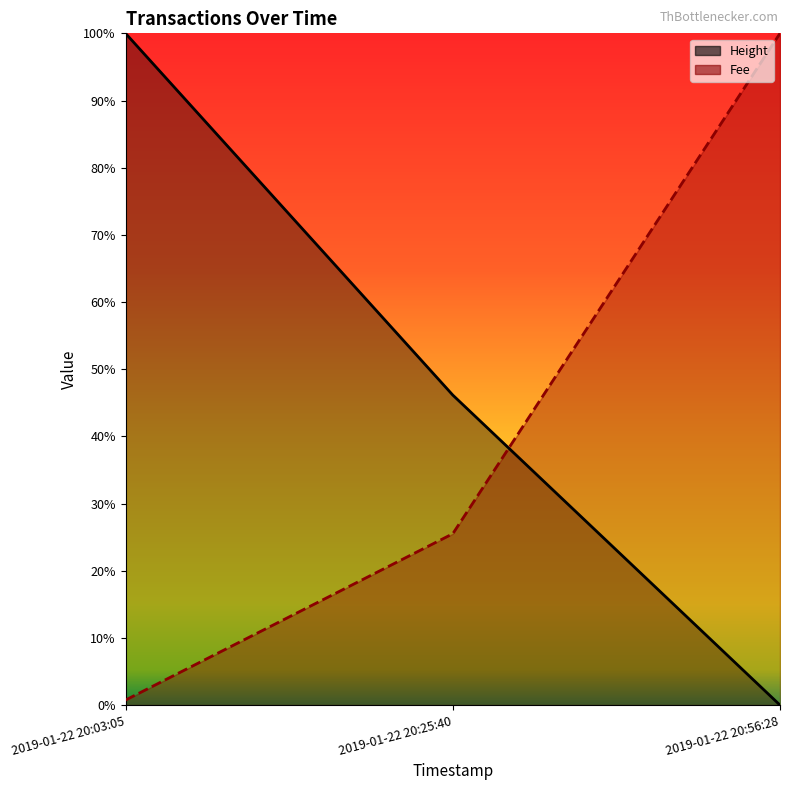

How many lines are shown in the chart?

2